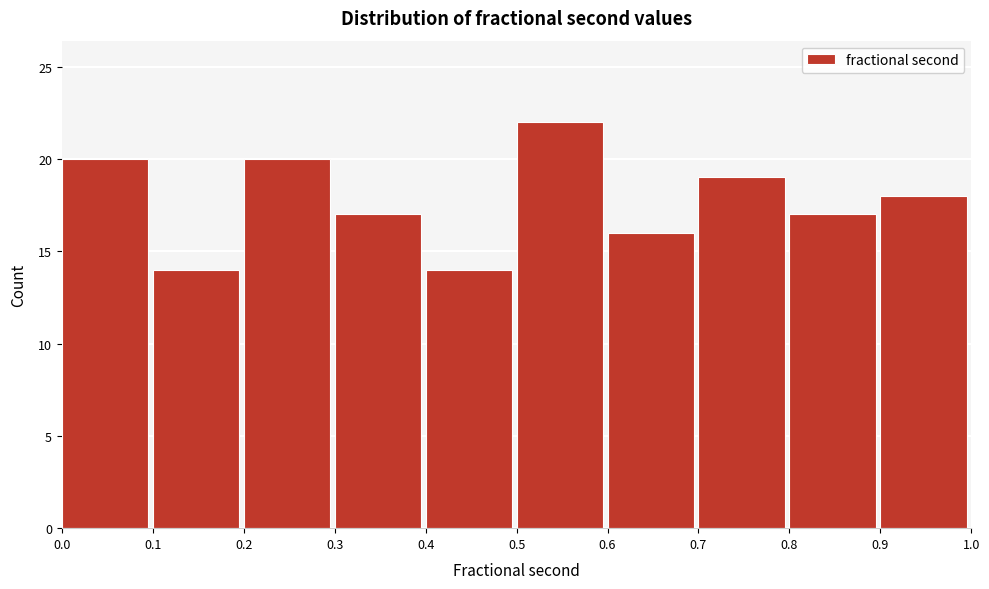

Reading left to right, transcribe this chart: for each bar, give the range it covers on the x-axis and its height. The values are not printed on the chart, so give them approximately, as read against the axis.

0.0 to 0.1: 20
0.1 to 0.2: 14
0.2 to 0.3: 20
0.3 to 0.4: 17
0.4 to 0.5: 14
0.5 to 0.6: 22
0.6 to 0.7: 16
0.7 to 0.8: 19
0.8 to 0.9: 17
0.9 to 1.0: 18